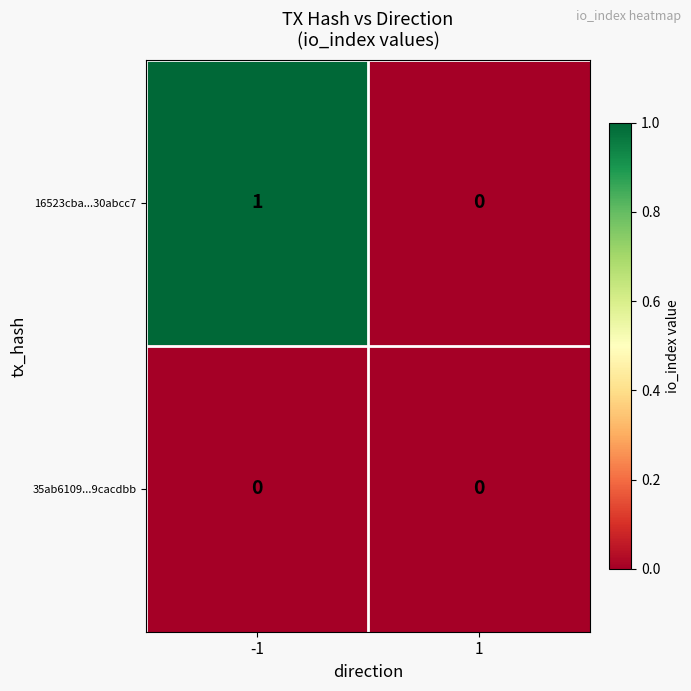

Reading left to right, list all the values displayed in this chart.

16523cba...30abcc7: -1=1	1=0
35ab6109...9cacdbb: -1=0	1=0